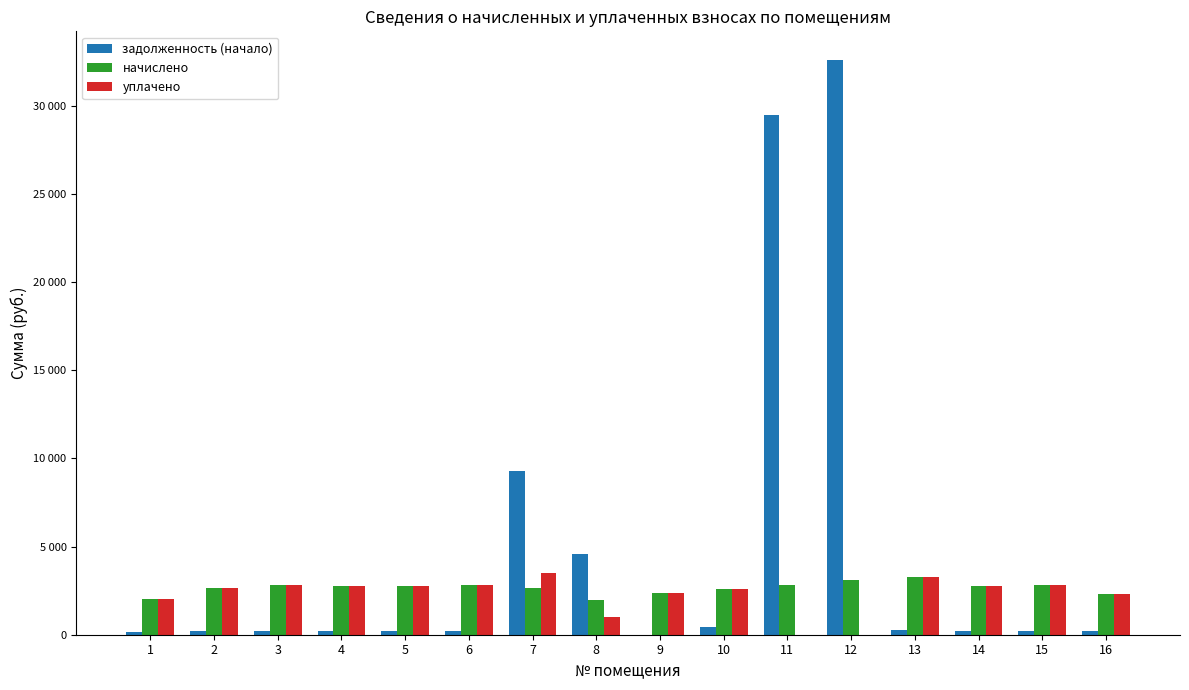

What is the approximate value of уплачено at 2?

2639.4